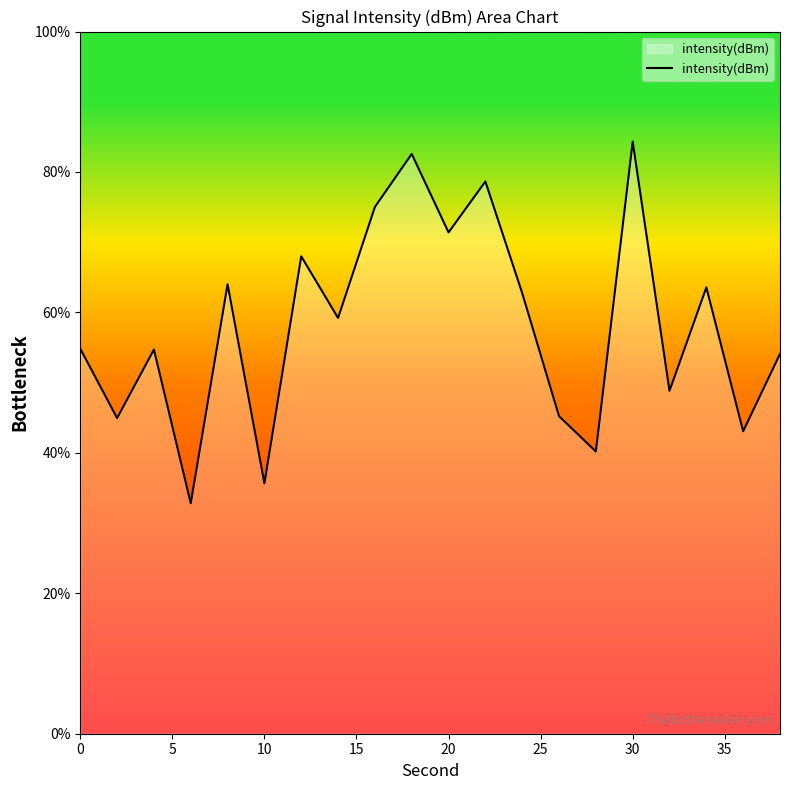

What is the maximum value shown in the chart?

84.3